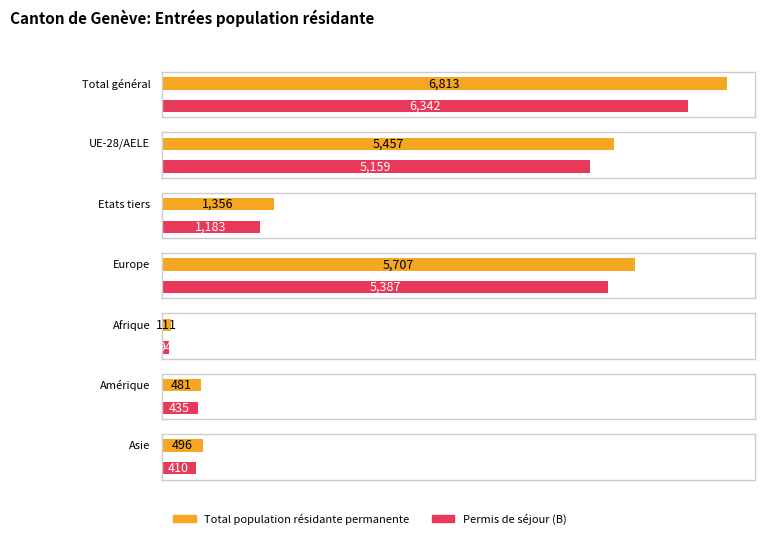

Does the chart contain stacked bars?

No